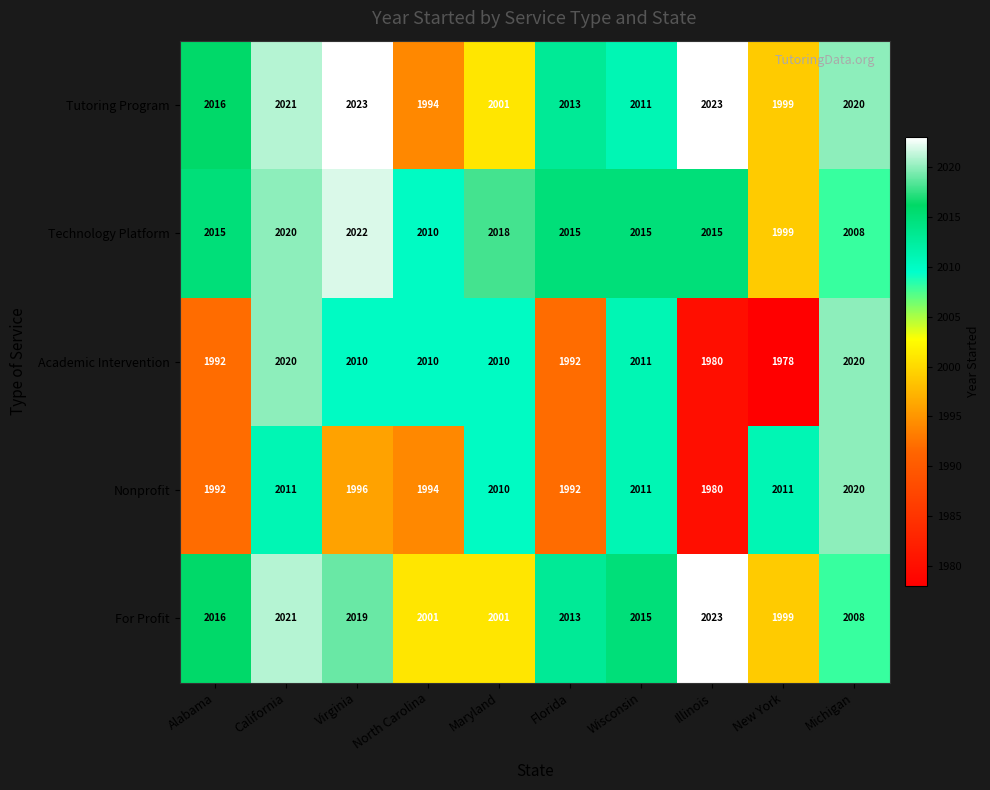

At which label does Technology Platform reach its minimum?

New York